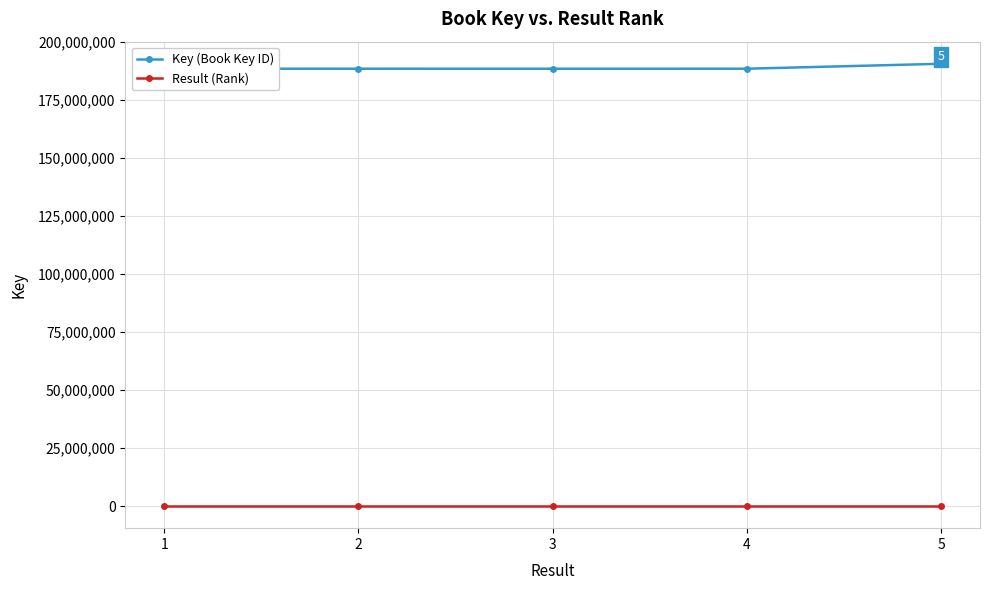

The value of Key (Book Key ID) at 5 is 190673705. True or false?

True